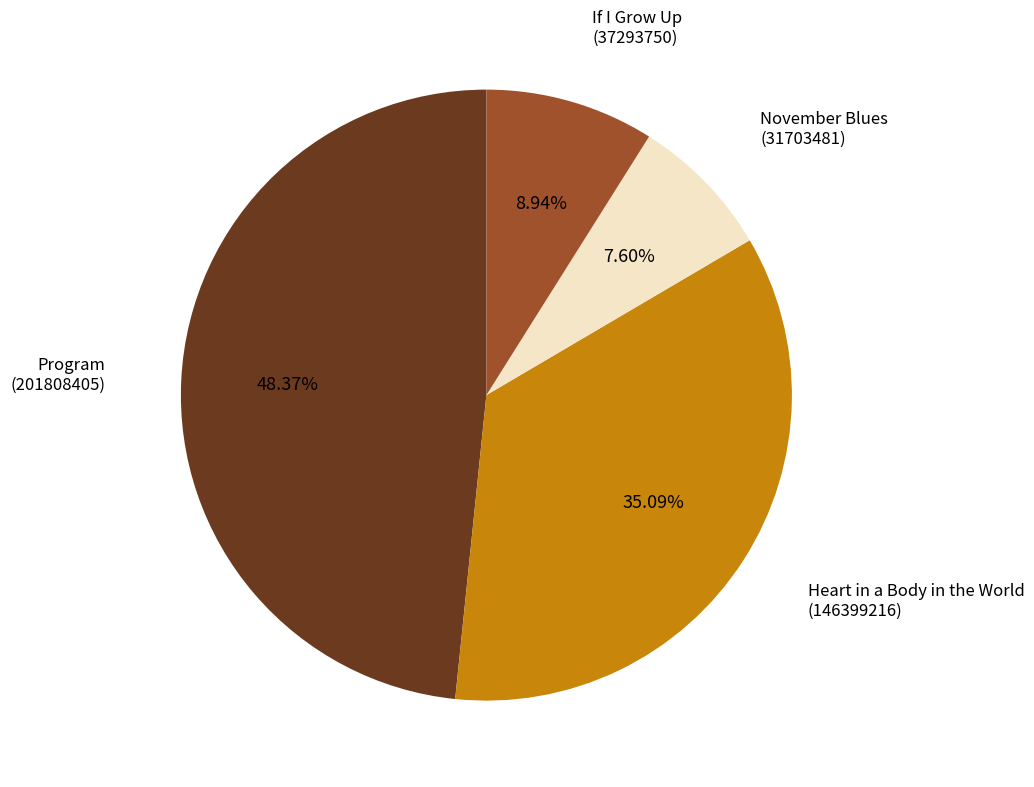

Do Heart in a Body in the World and Program together represent more than half of the pie?

Yes